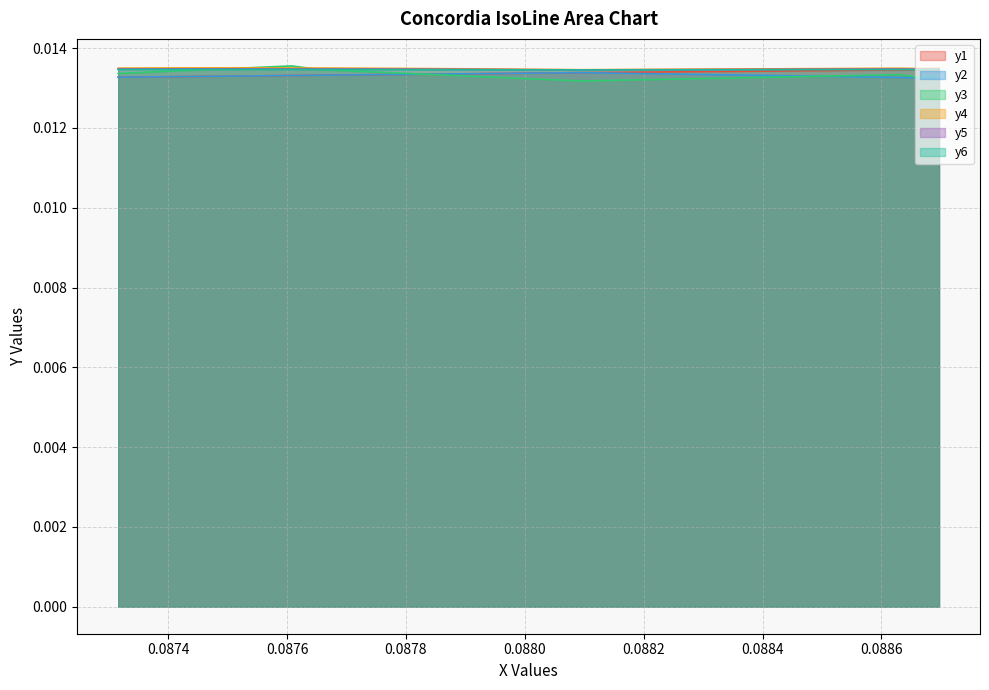

What are all the series names shown in the legend?

y1, y2, y3, y4, y5, y6